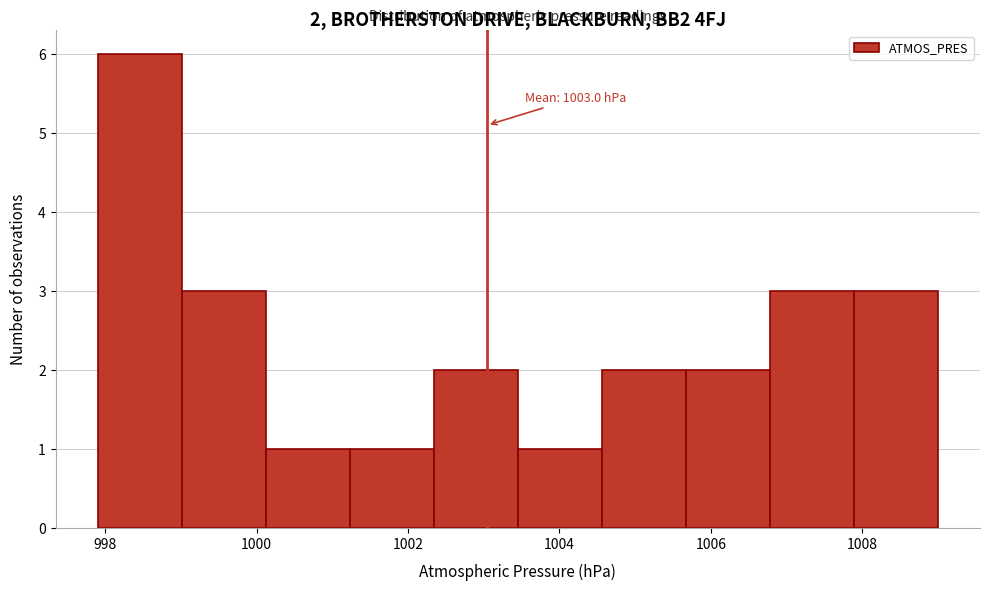

Which range on the x-axis has the tallest bar?

998.0 to 999.0